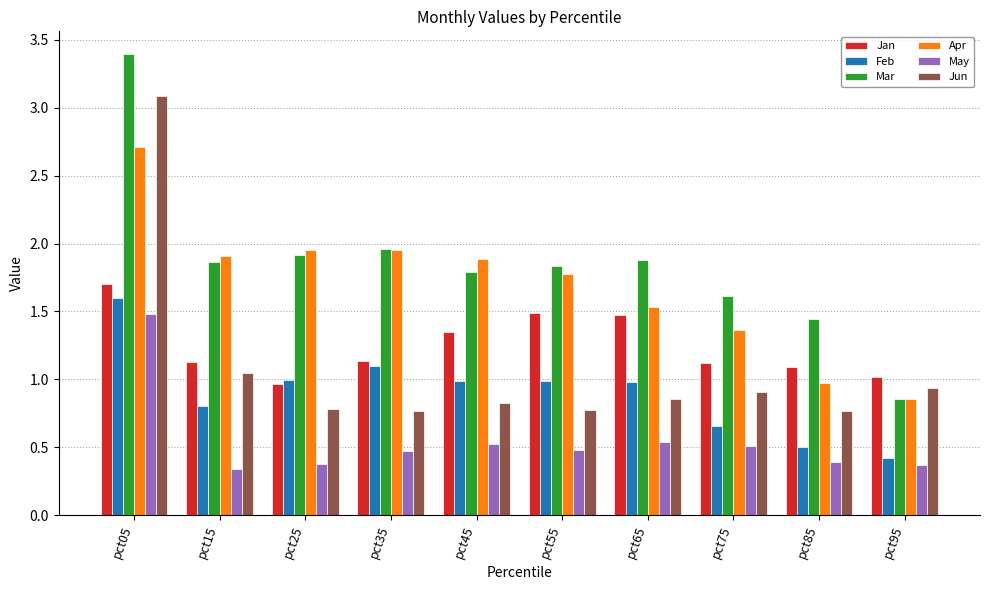

What is the total value across all series at pct55?

7.3